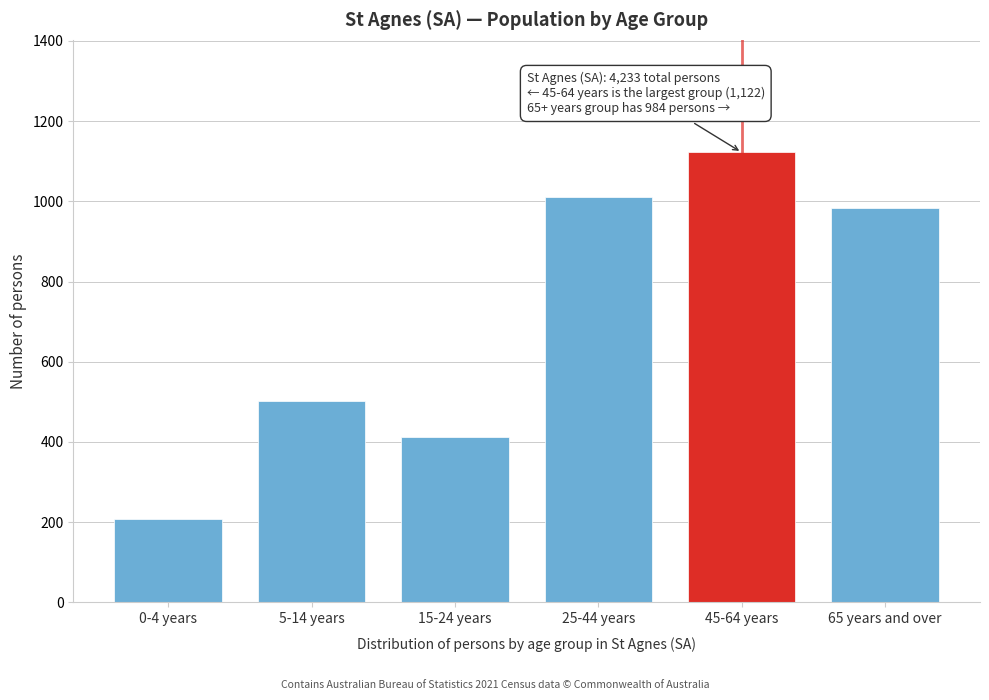

Reading left to right, what are all the values shown in this chart?

209	501	413	1010	1122	984